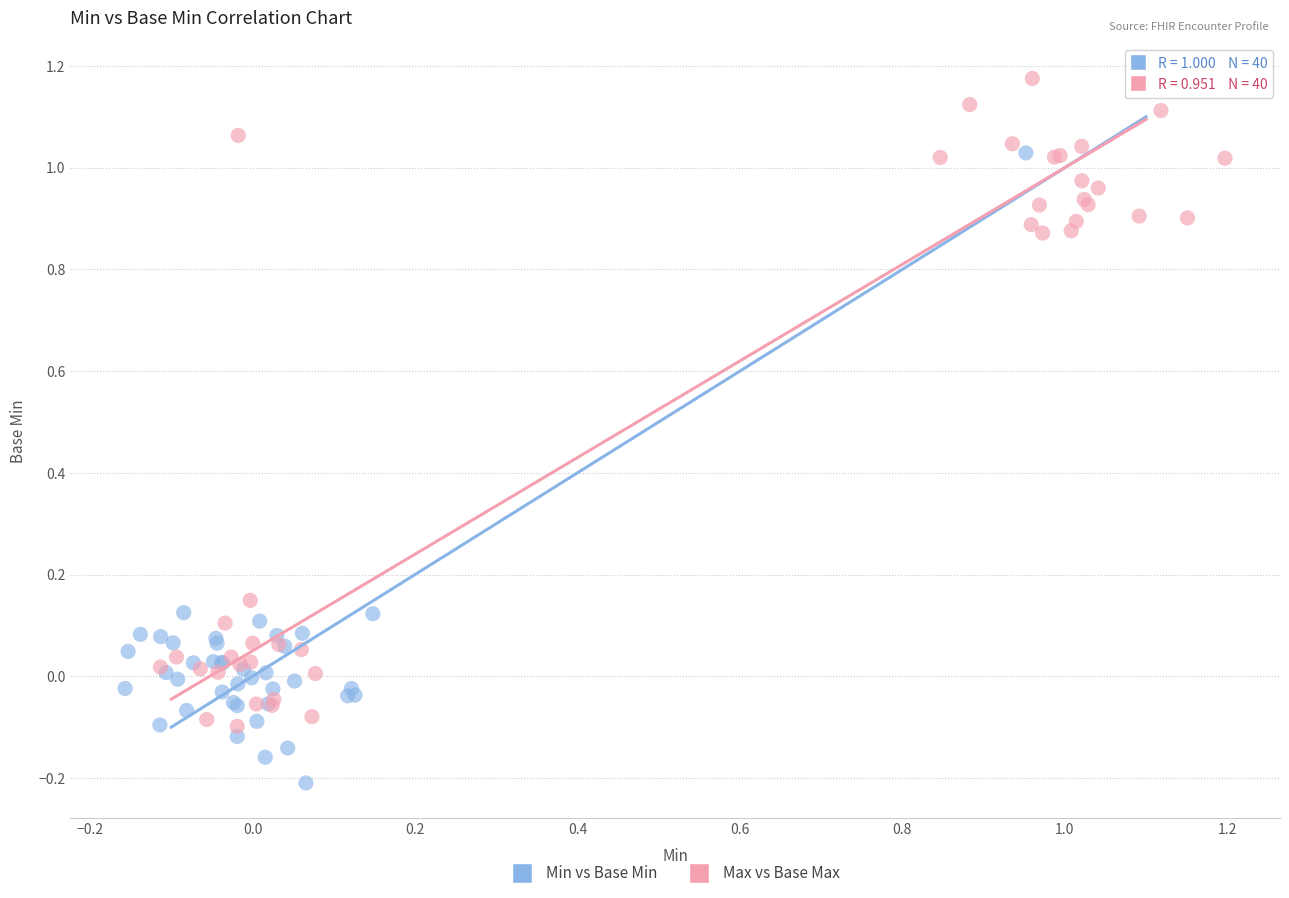

Which series contains the highest Y value?

Max vs Base Max